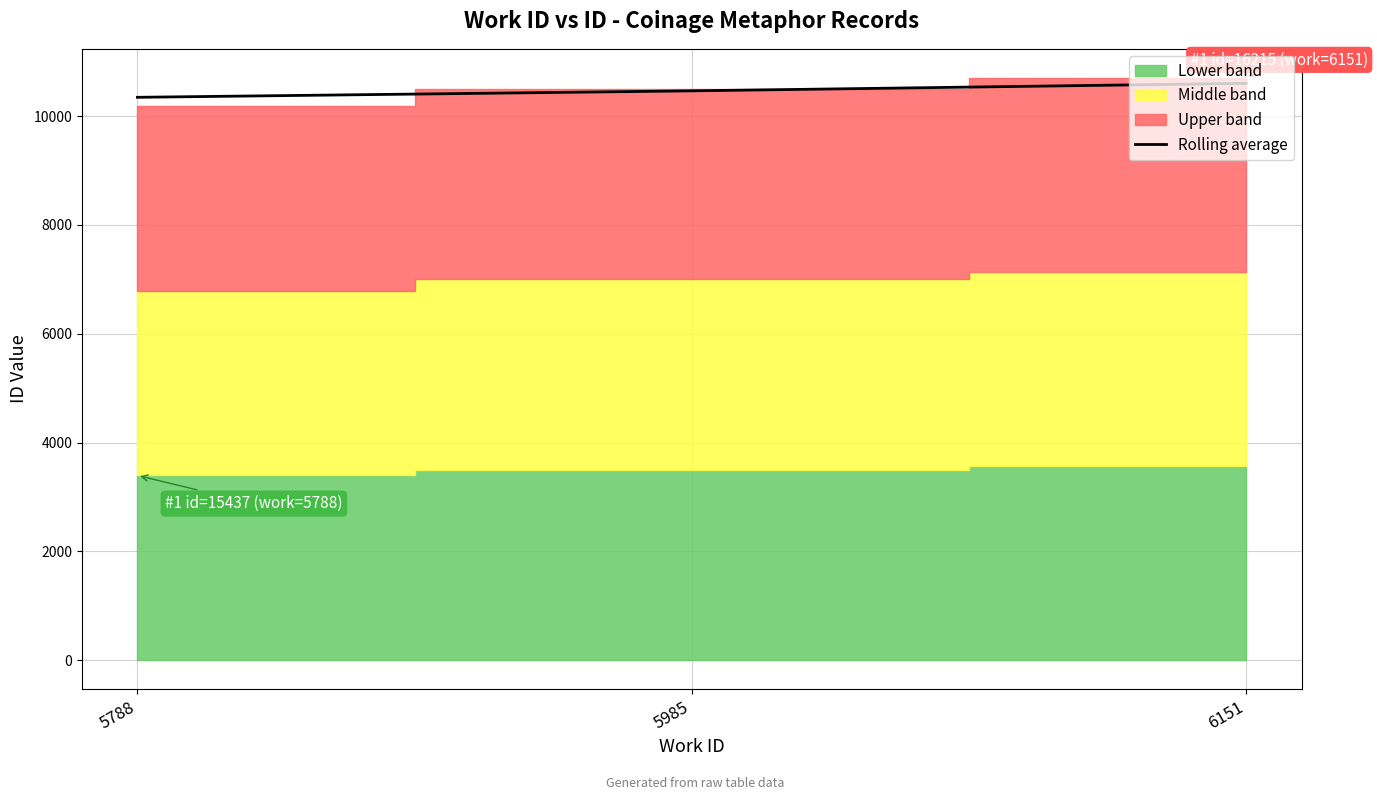

What is the difference between the values at 5985 and 6151?

138.2